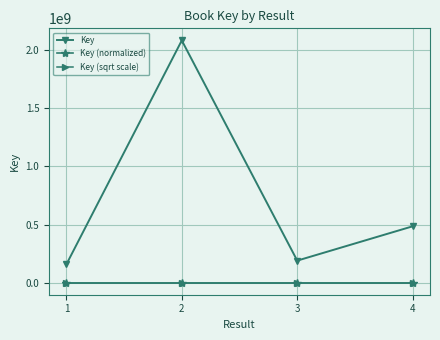

True or false: Key has more than 2 points higher than both neighbors.

False